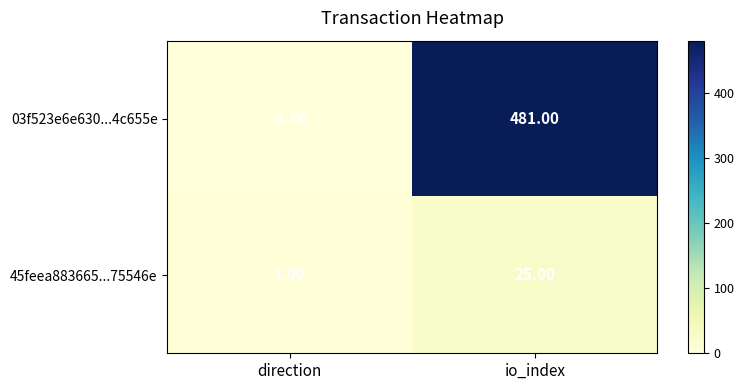

How many values in 03f523e6e630...4c655e are above zero?

1